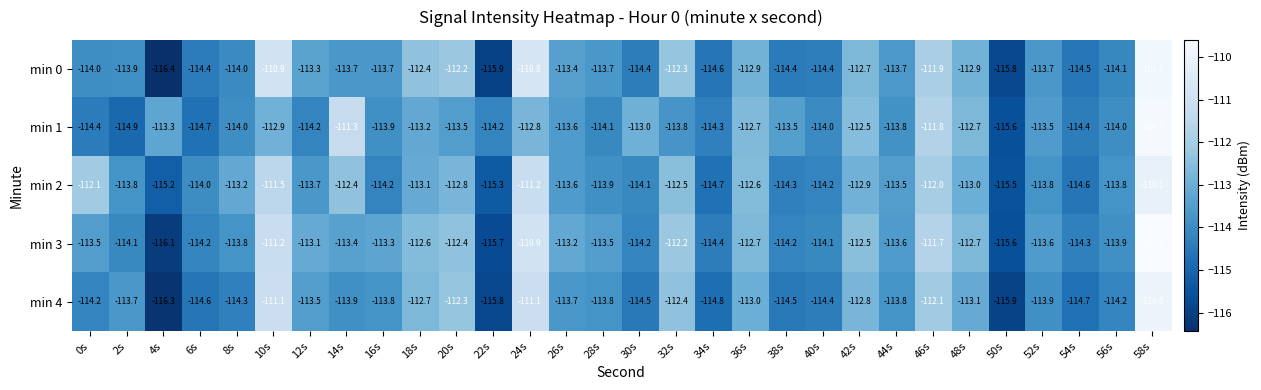

Which category has the highest value in the min 4 series?

58s